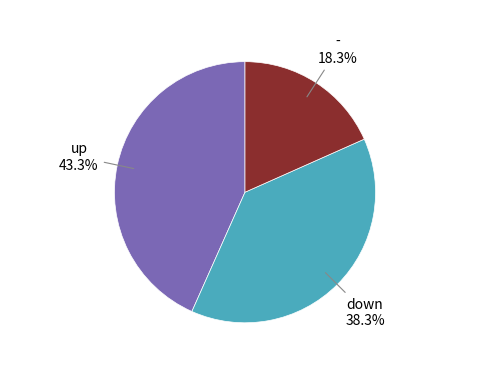

How many segments does this pie chart have?

3